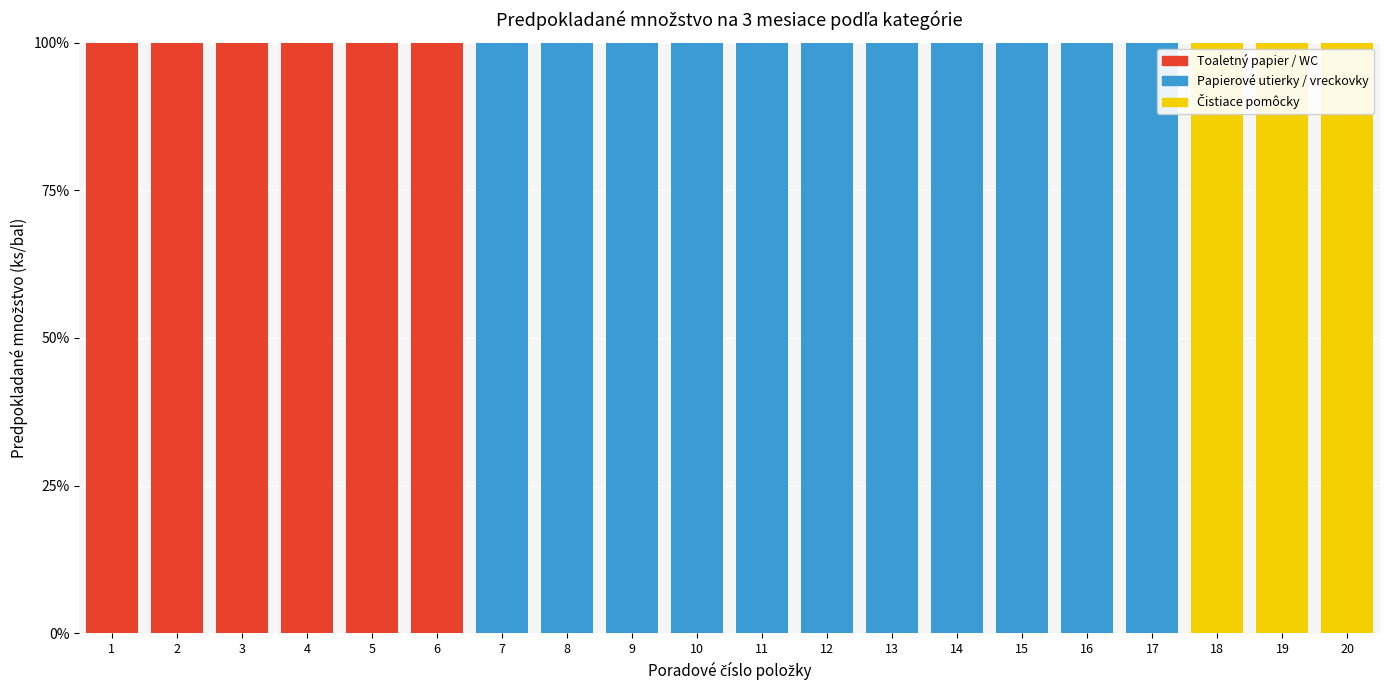

What is the total value across all series at 16?

100